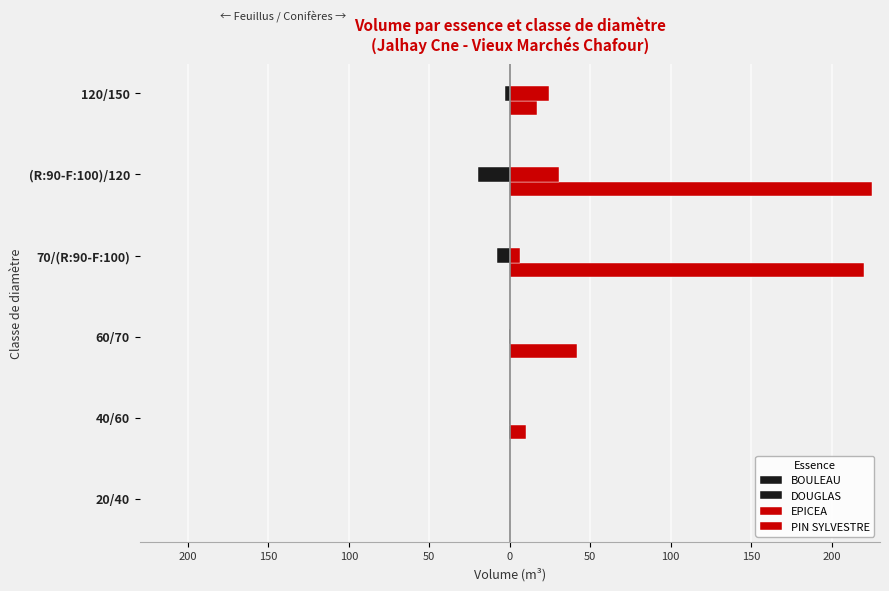

What is the smallest value displayed?

-19.5